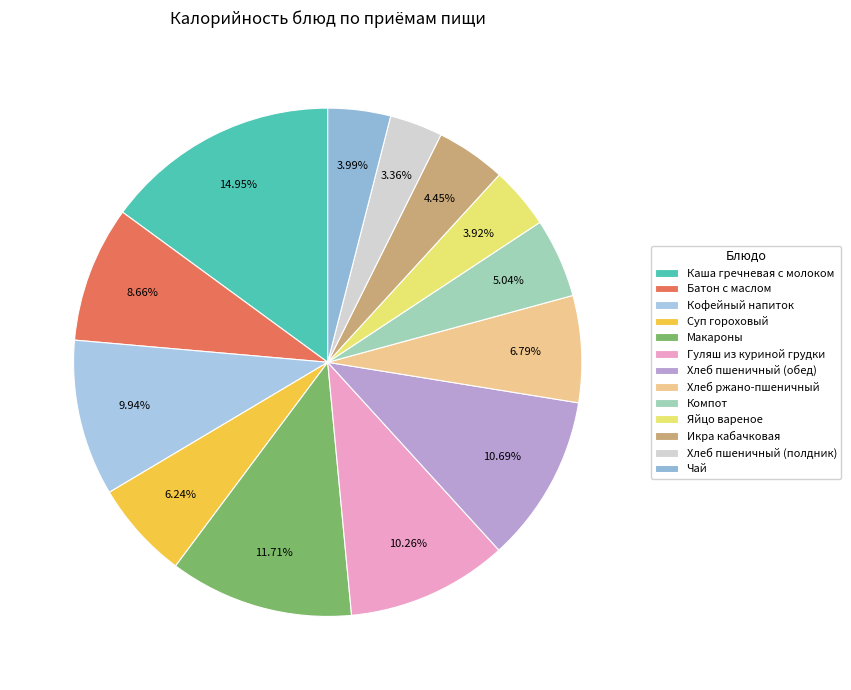

Approximately how many times larger is the value at Яйцо вареное compared to Хлеб пшеничный (полдник)?

1.2